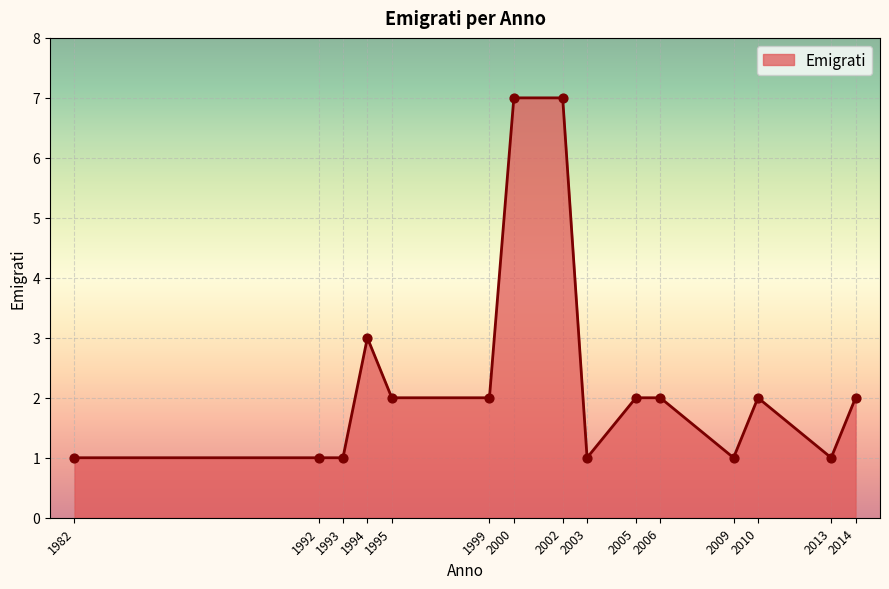

What is the change in value from 2002 to 2005?

-5